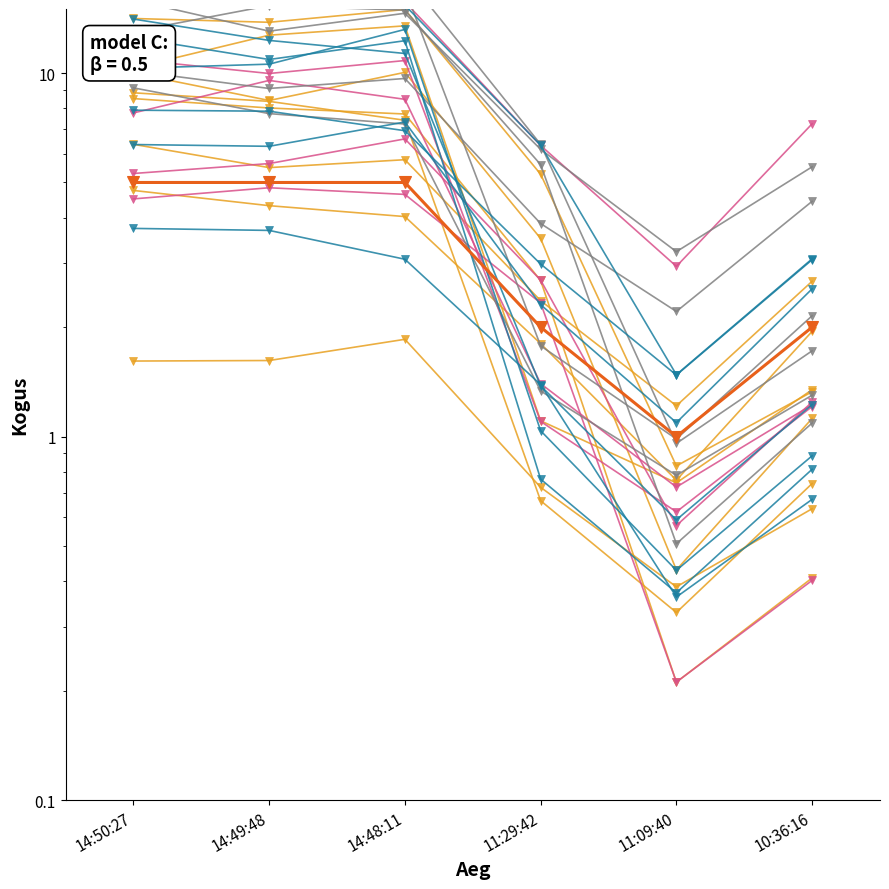

Reading left to right, extract all data points from this chart.

14:50:27=5	14:49:48=5	14:48:11=5	11:29:42=2	11:09:40=1	10:36:16=2